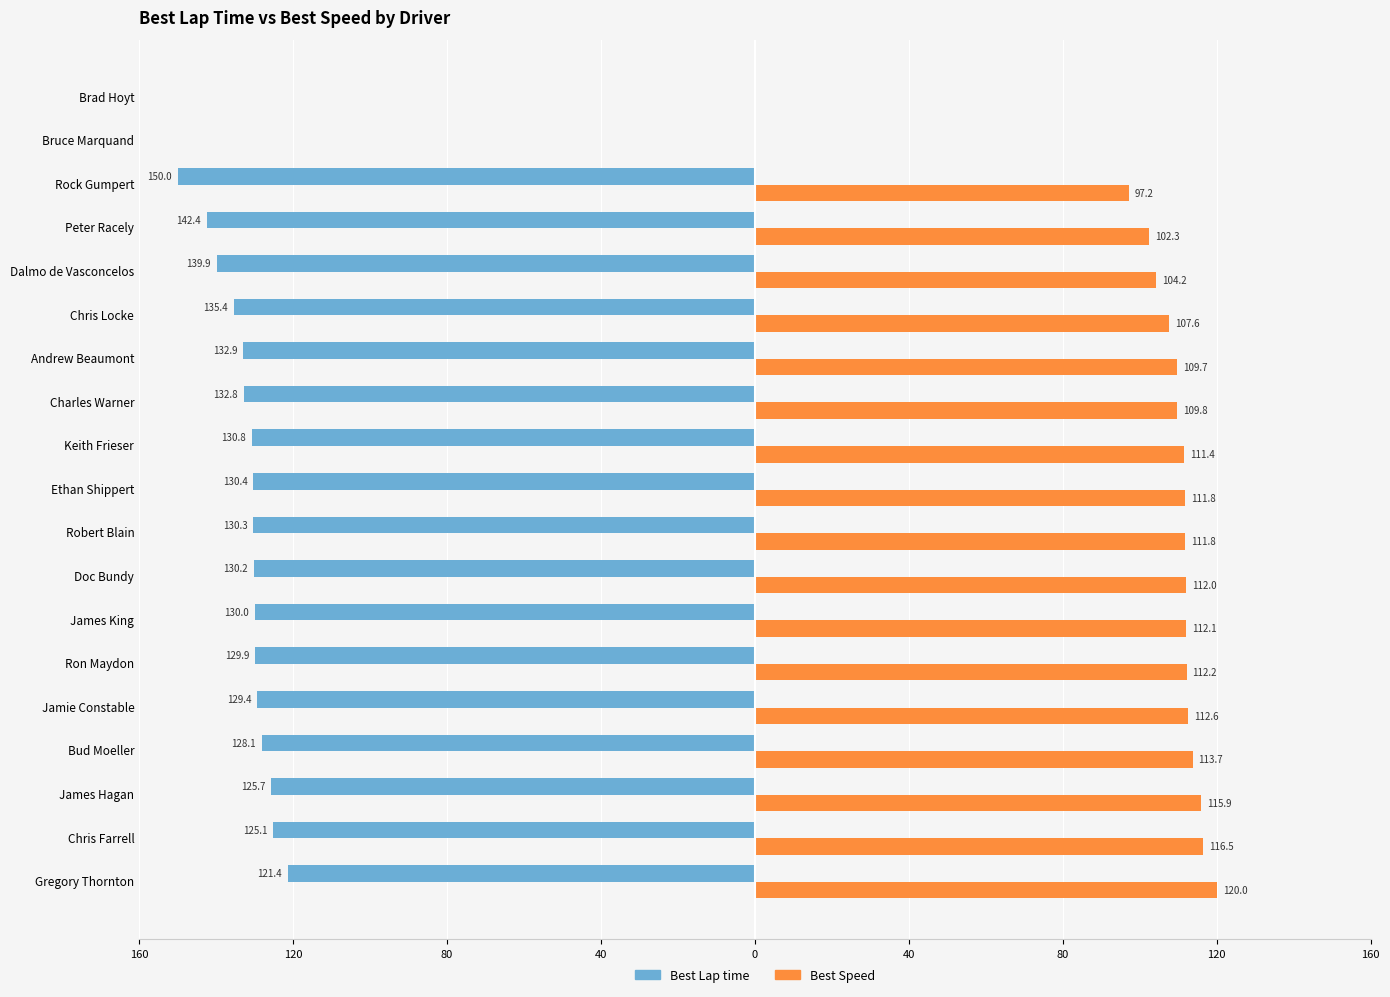

What are all the series names shown in the legend?

Best Lap time, Best Speed